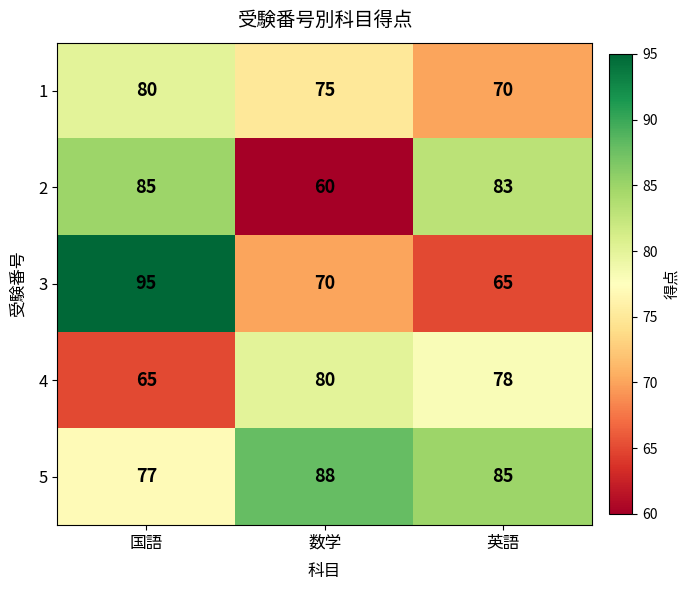

Reading right to left, extract all data points from this chart.

1: 英語=70	数学=75	国語=80
2: 英語=83	数学=60	国語=85
3: 英語=65	数学=70	国語=95
4: 英語=78	数学=80	国語=65
5: 英語=85	数学=88	国語=77